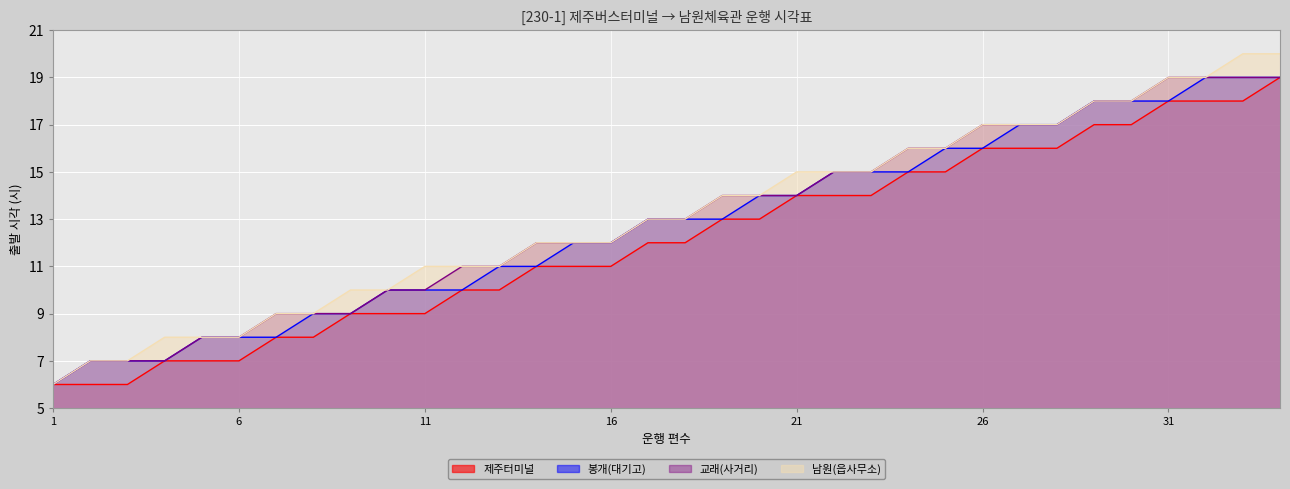

List the series in order of their peak value, highest first.

남원(읍사무소), 제주터미널, 봉개(대기고), 교래(사거리)